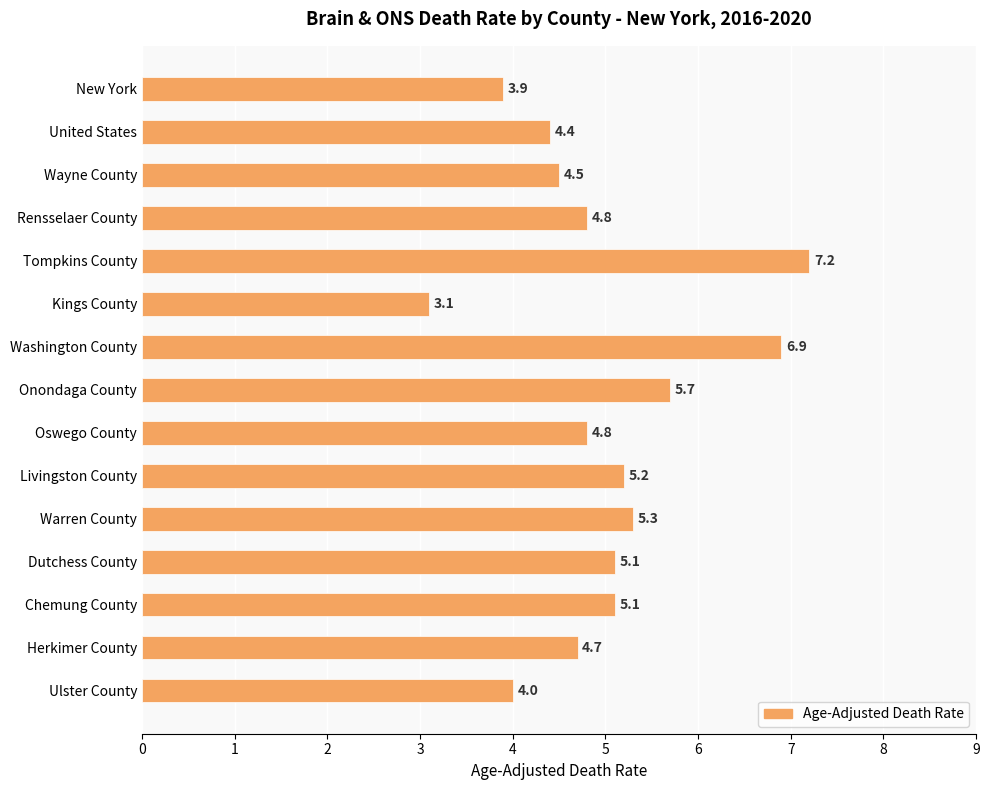

Reading top to bottom, list all the values displayed in this chart.

New York=3.9	United States=4.4	Wayne County=4.5	Rensselaer County=4.8	Tompkins County=7.2	Kings County=3.1	Washington County=6.9	Onondaga County=5.7	Oswego County=4.8	Livingston County=5.2	Warren County=5.3	Dutchess County=5.1	Chemung County=5.1	Herkimer County=4.7	Ulster County=4.0